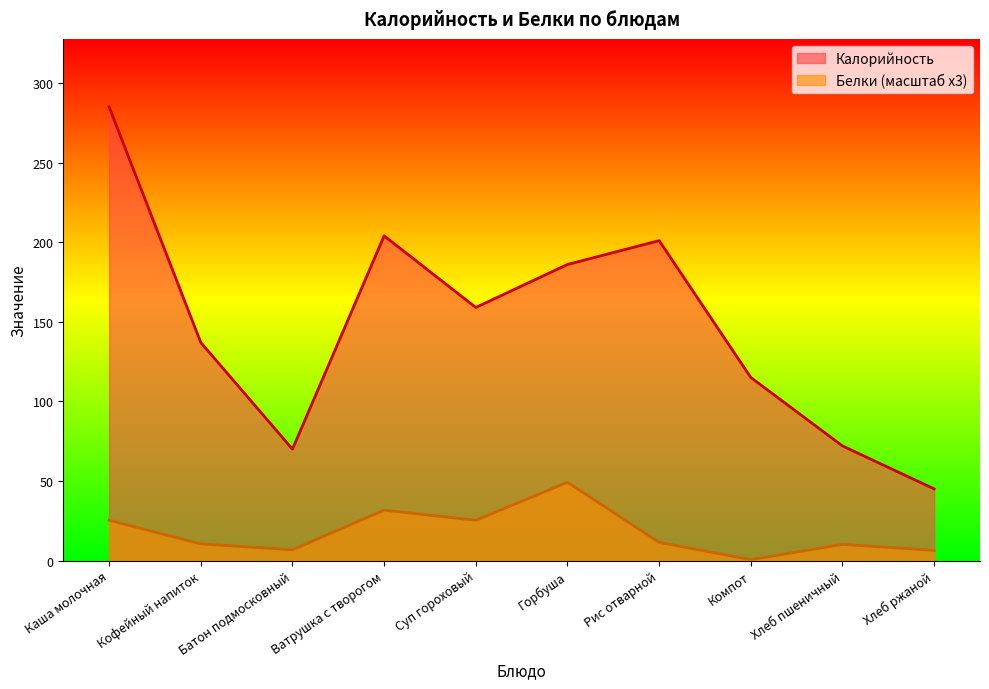

Which series has the largest total across all categories?

Калорийность